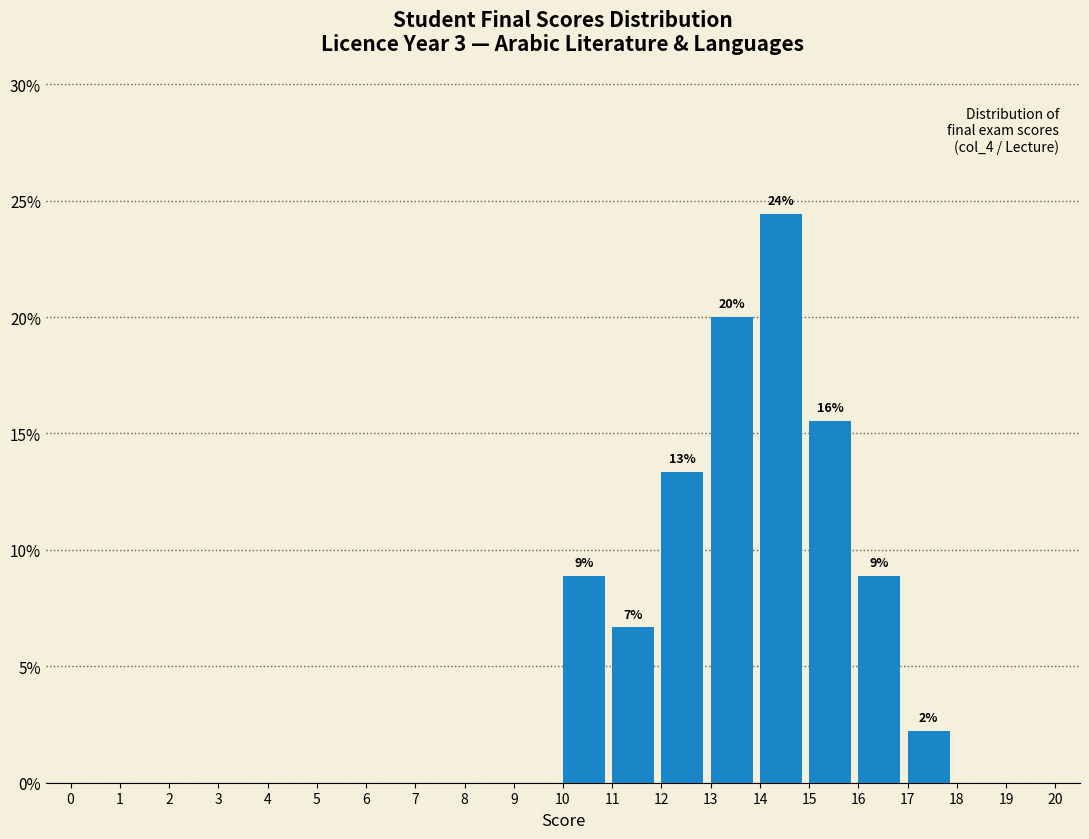

Which range on the x-axis has the tallest bar?

14 to 15